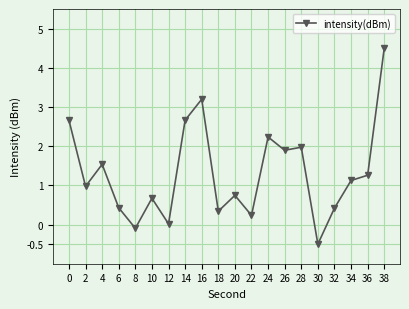

Where is the first local minimum?

2